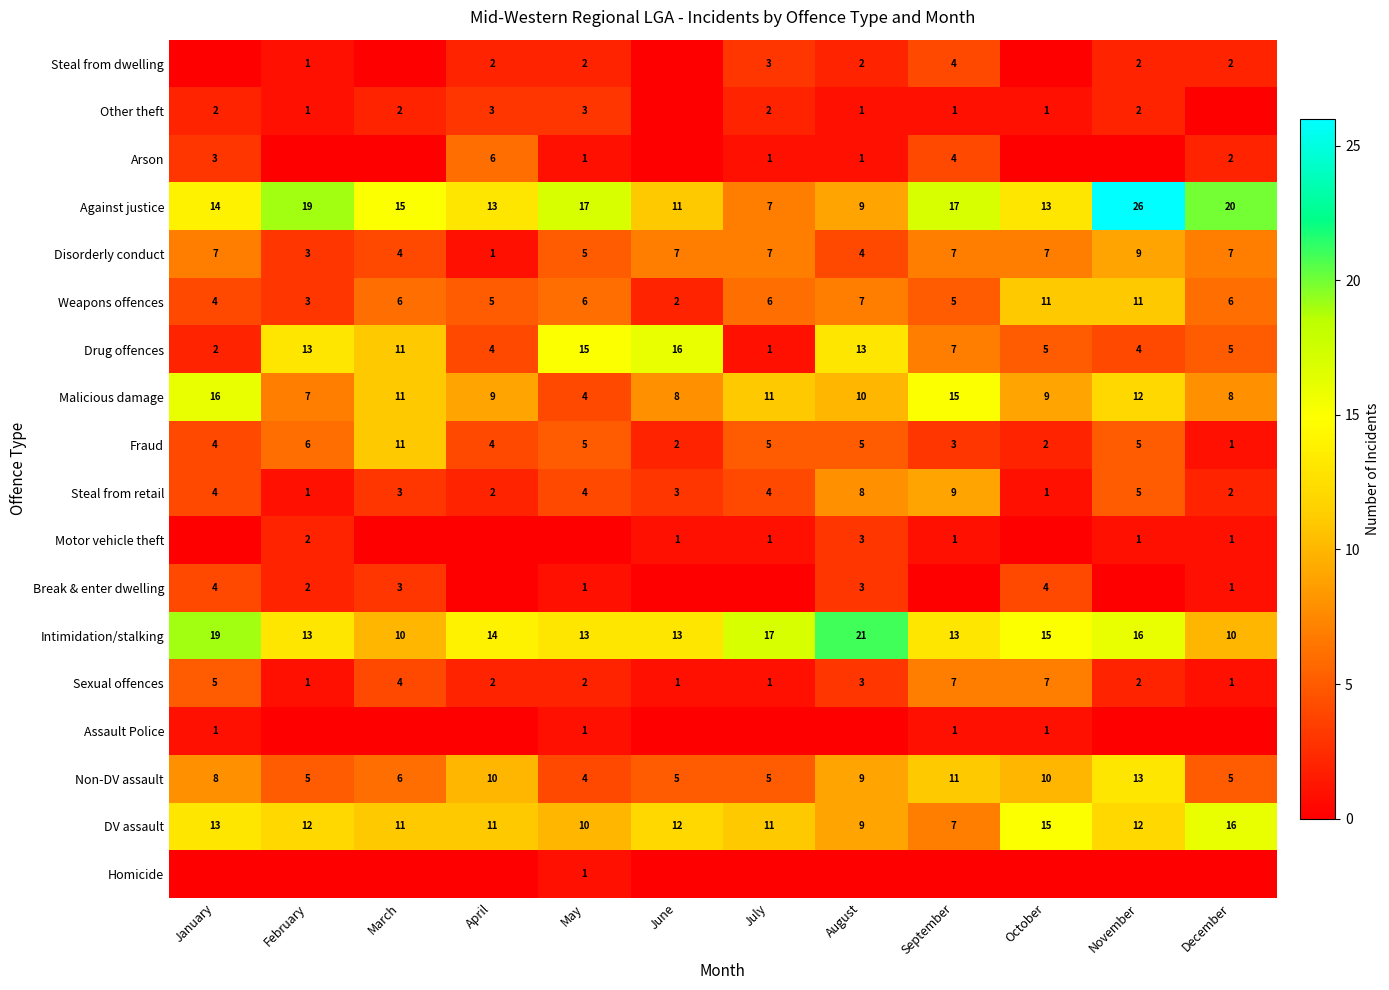

Is the value of Steal from dwelling at September greater than the value of Against justice at February?

No